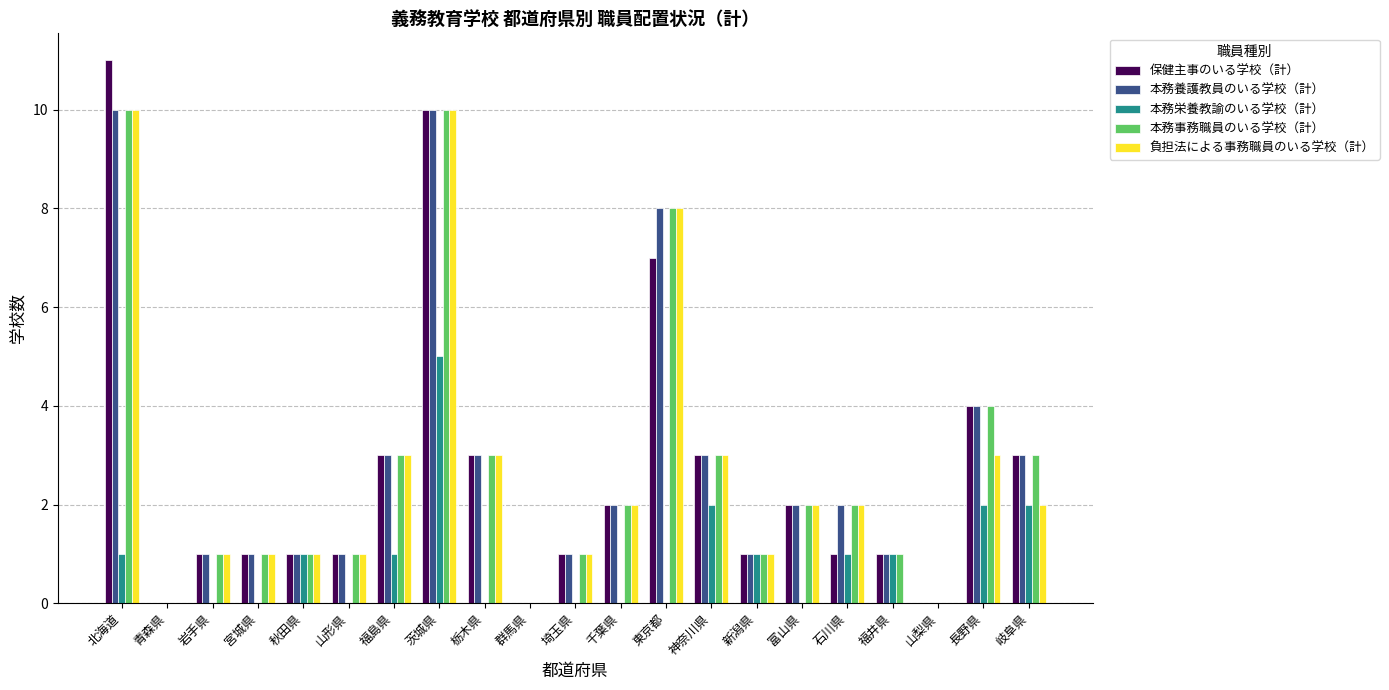

Is it true that 保健主事のいる学校（計） equals 3 at 富山県?

False